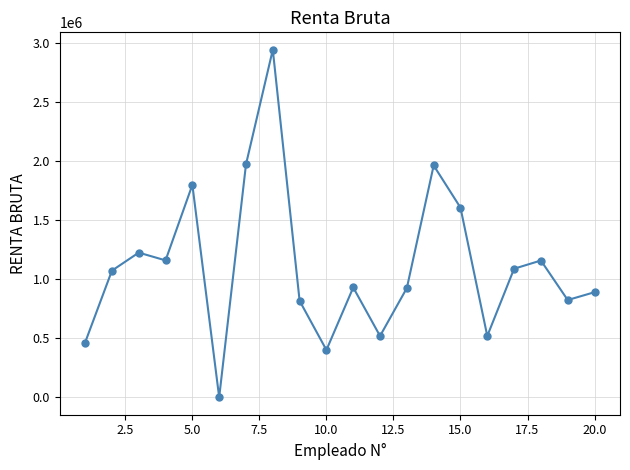

What is the difference between the maximum and minimum values?

2945352